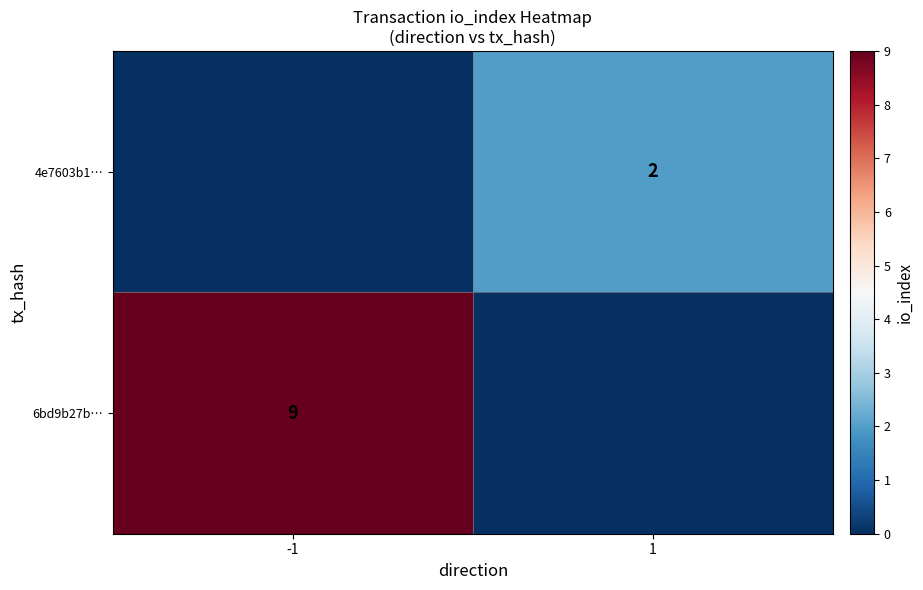

The 6bd9b27b… series shows 4 at -1. True or false?

False